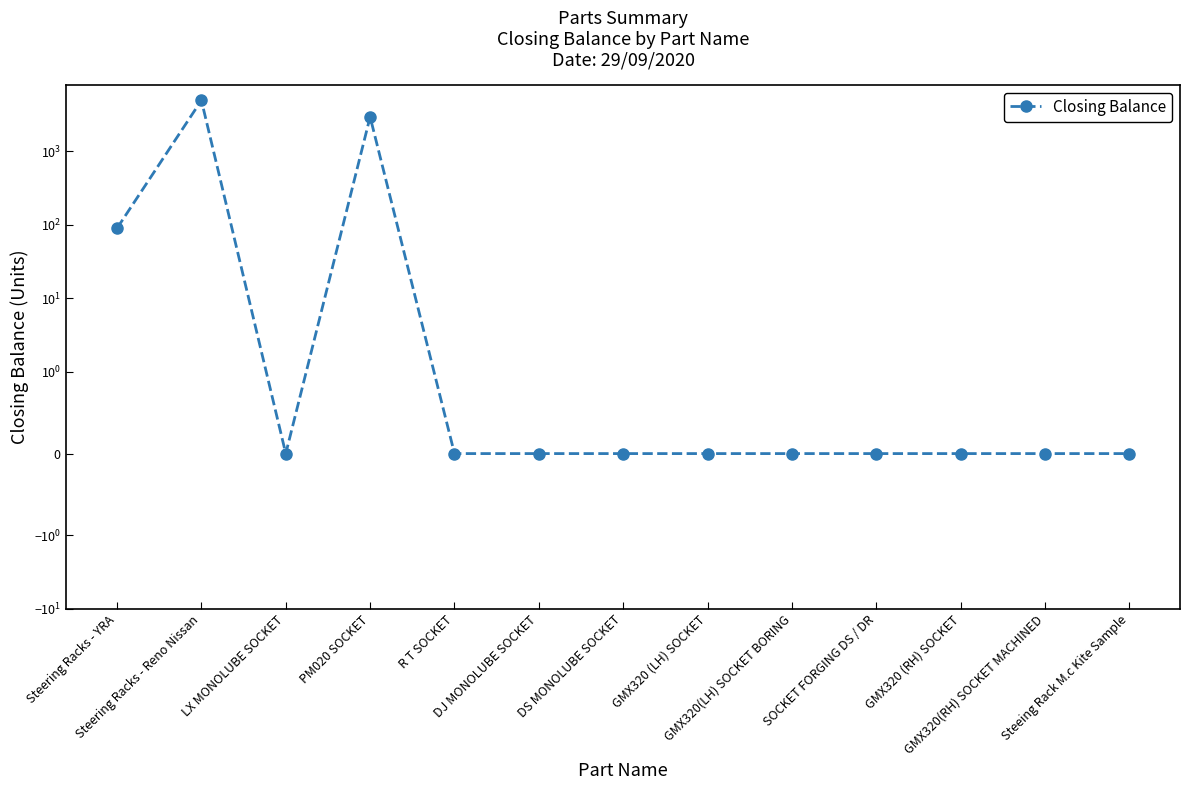

What is the difference between the values at PM020 SOCKET and Steering Racks - YRA?

2860